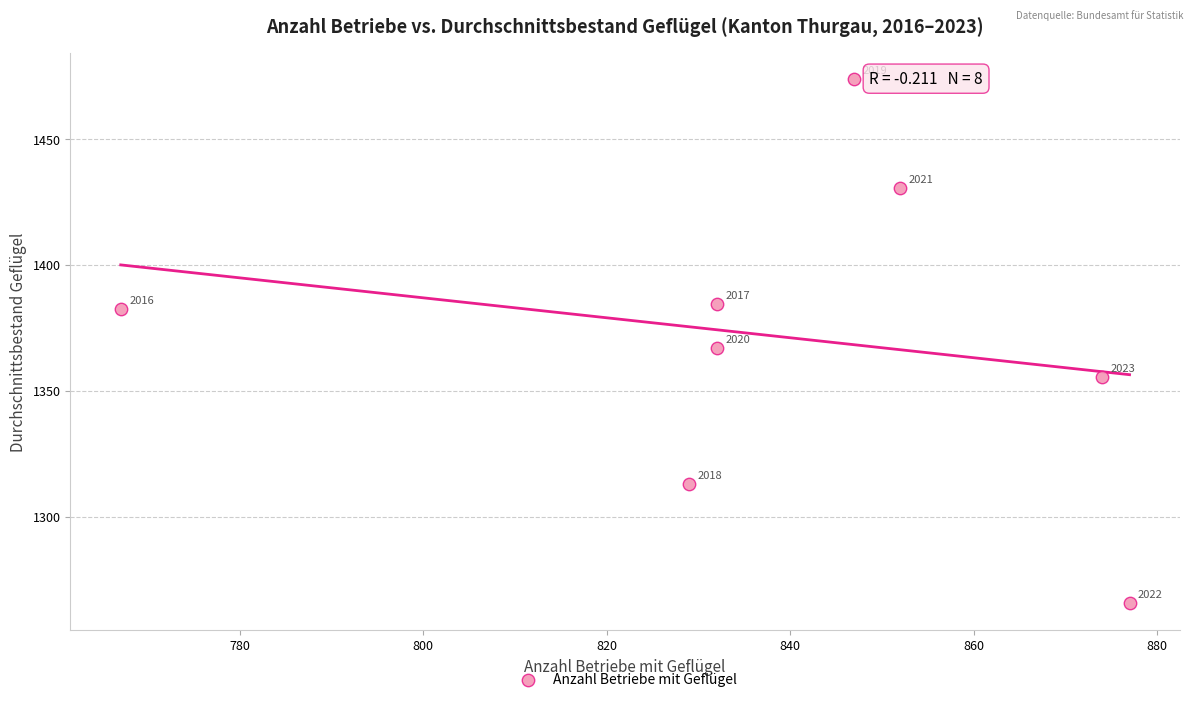

What is the average X value?

838.8